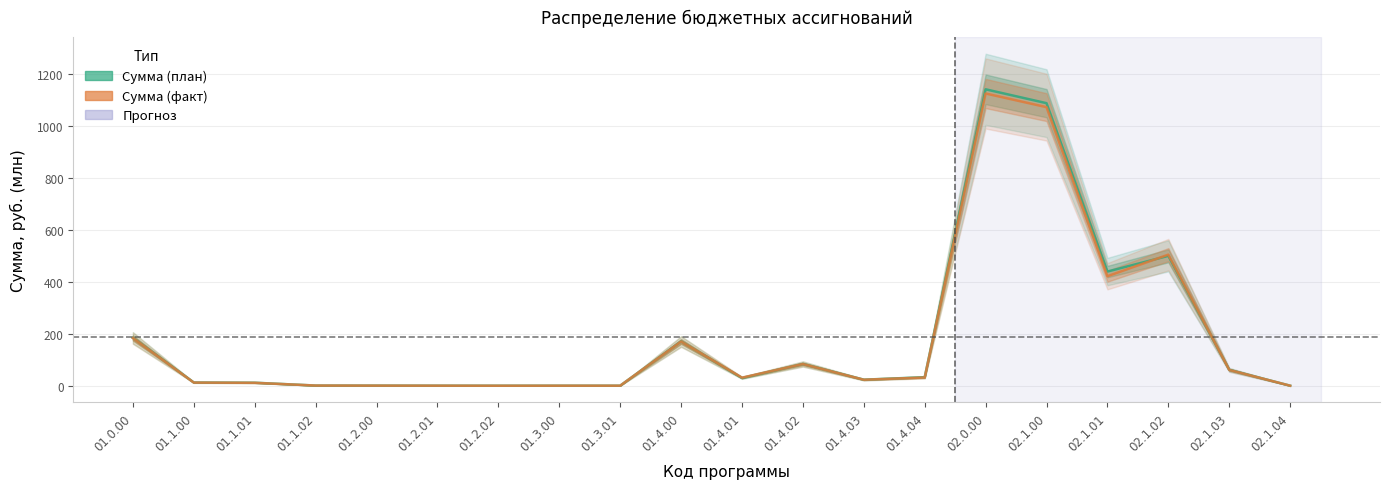

The Сумма (план) series shows 56.6 at 01.4.02. True or false?

False